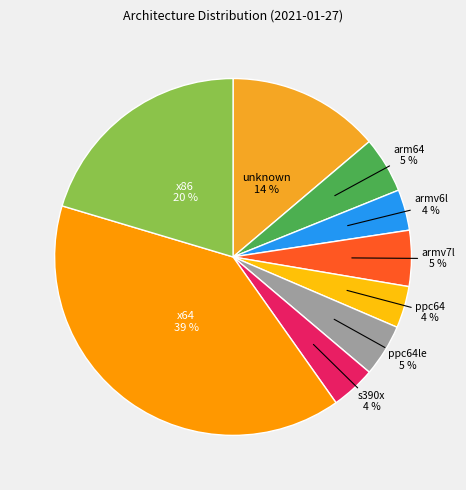

True or false: x86 accounts for 20% of the total.

True